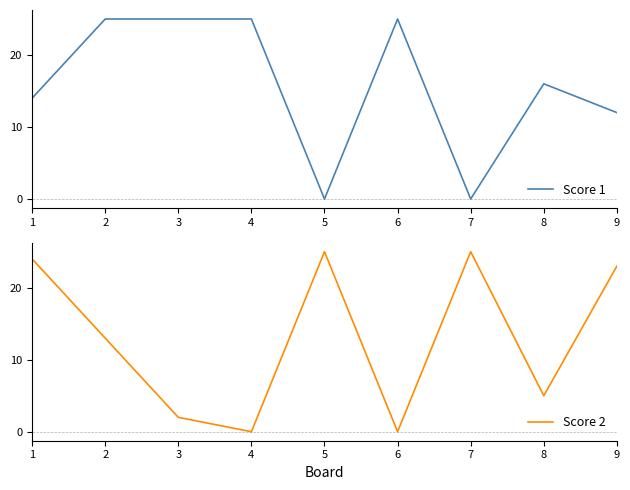

List the labels in order of Score 1 value, smallest first.

5, 7, 9, 1, 8, 2, 3, 4, 6